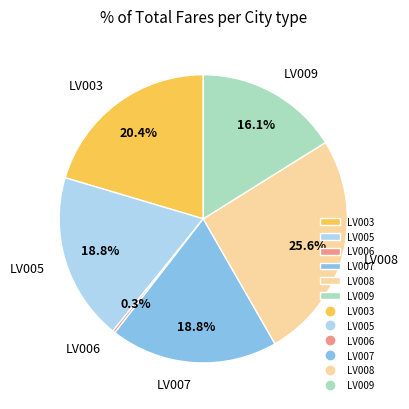

Between LV003 and LV005, which is larger?

LV003